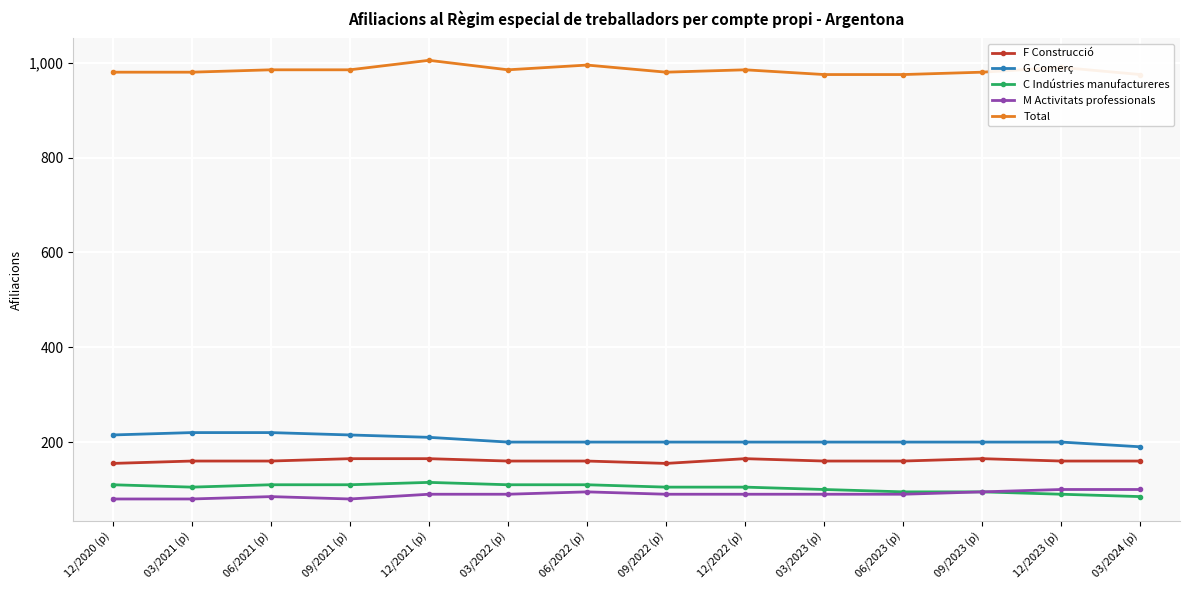

True or false: Total and G Comerç intersect in this chart.

False